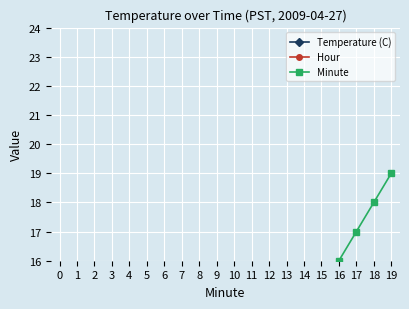

Count the number of data series in this chart.

3